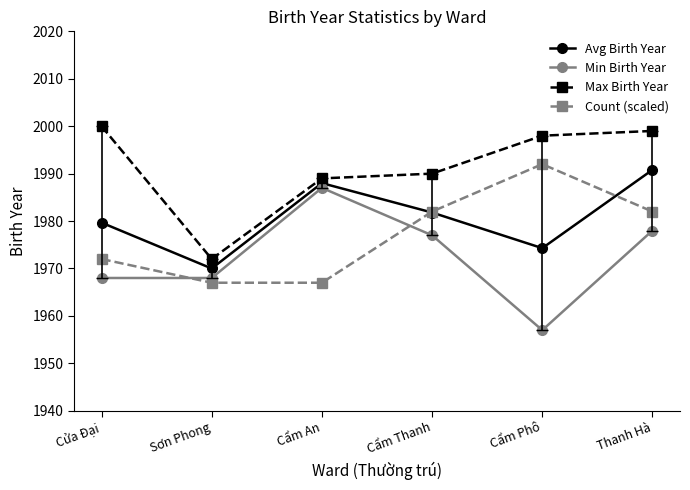

Rank the categories by Avg Birth Year value from lowest to highest.

Sơn Phong, Cẩm Phô, Cửa Đại, Cẩm Thanh, Cẩm An, Thanh Hà